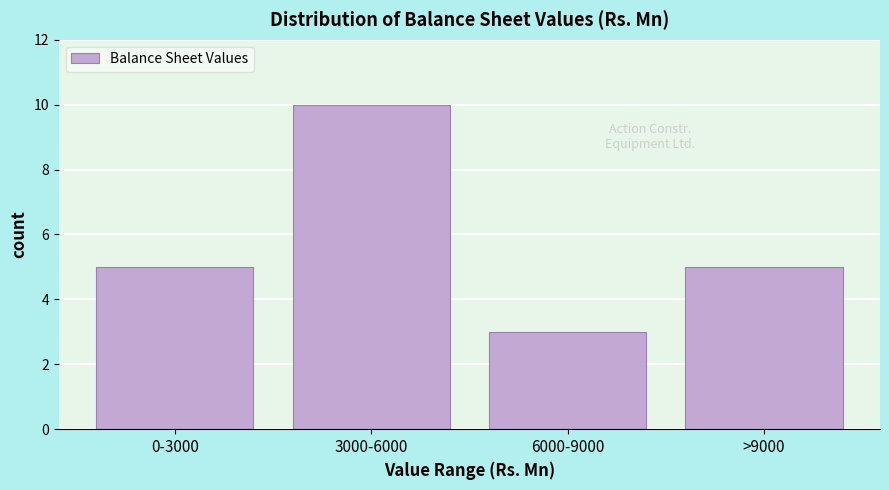

Reading left to right, extract all data points from this chart.

5	10	3	5